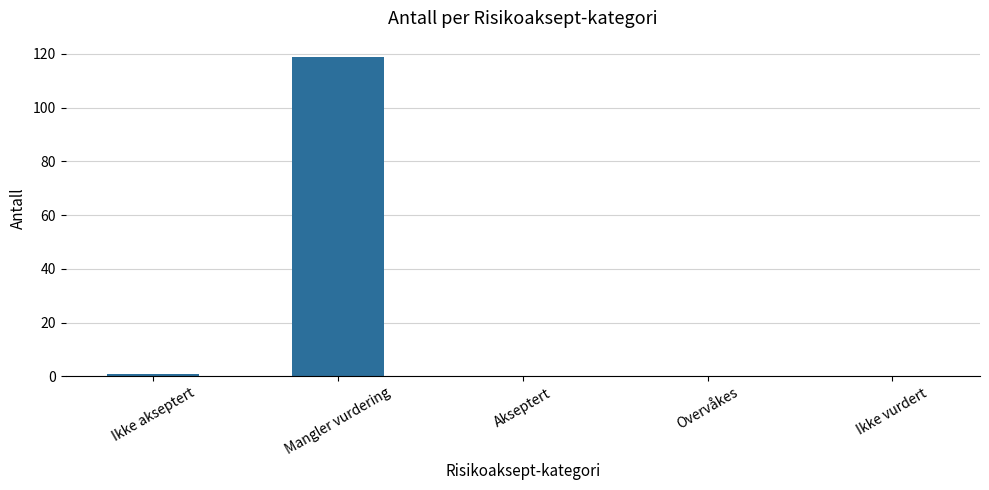

Reading left to right, what are all the values shown in this chart?

1	119	0	0	0